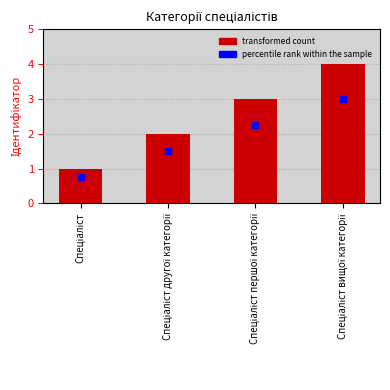

What is the smallest value displayed?

1